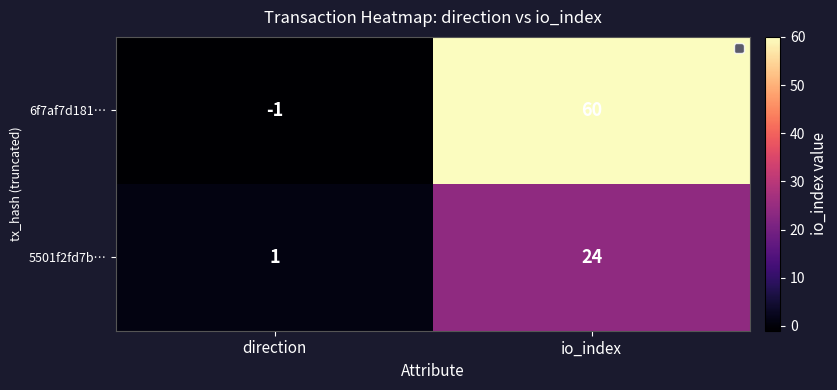

At which category is the sum across all series the highest?

io_index